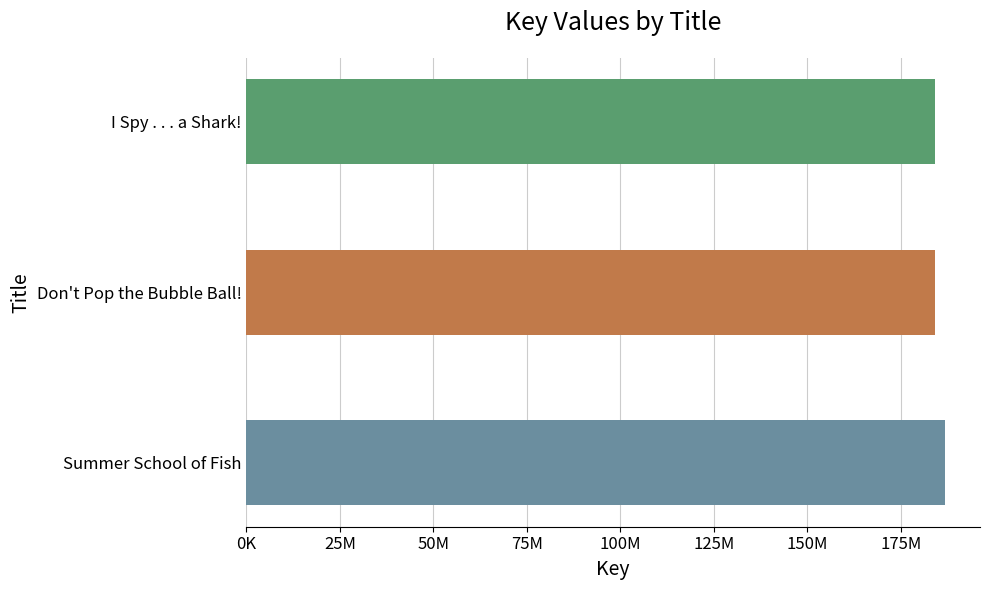

Does the chart contain any negative values?

No